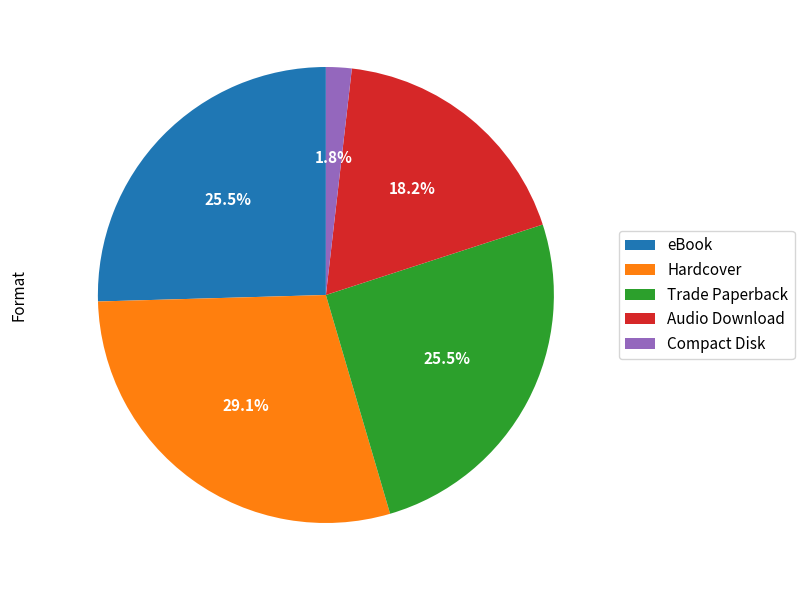

How many slices are in this pie chart?

5